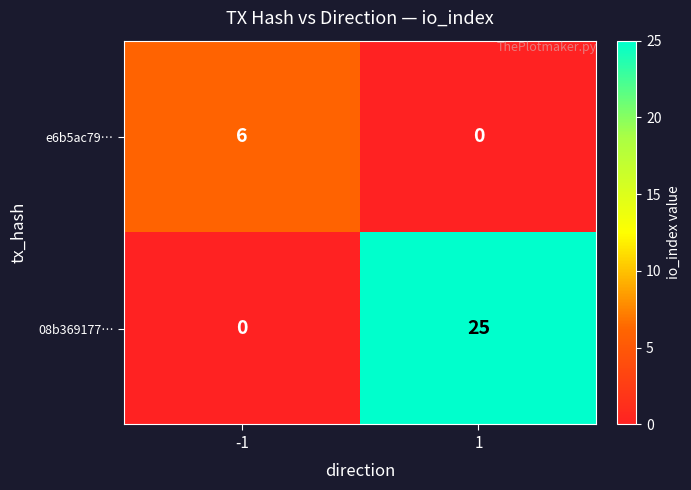

Rank the series by their average value, from highest to lowest.

08b369177…, e6b5ac79…